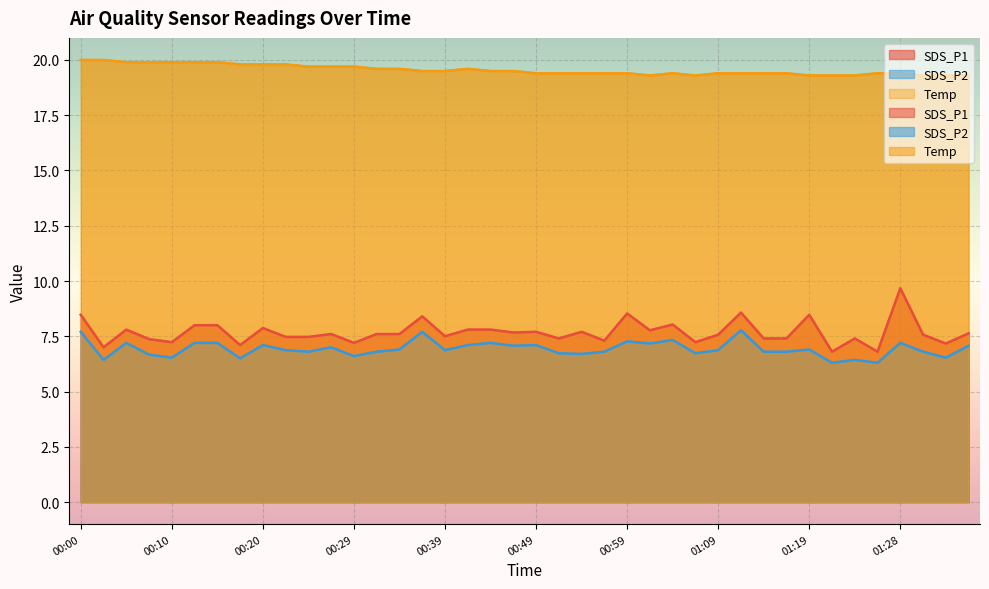

What is the value of the Temp point at the 19th from the left?

19.5